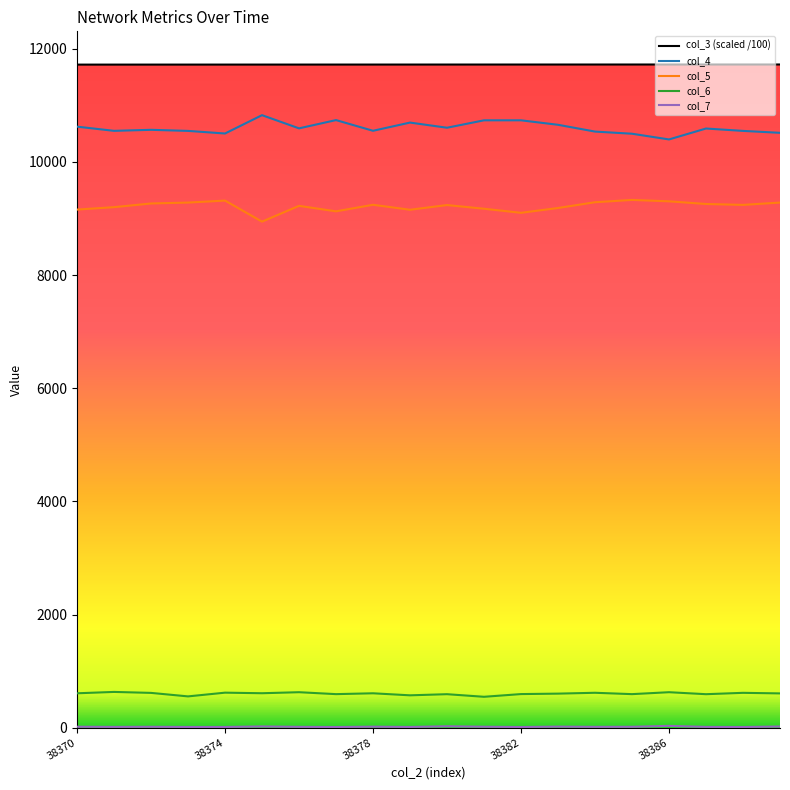

True or false: col_5 and col_6 cross at least once.

False